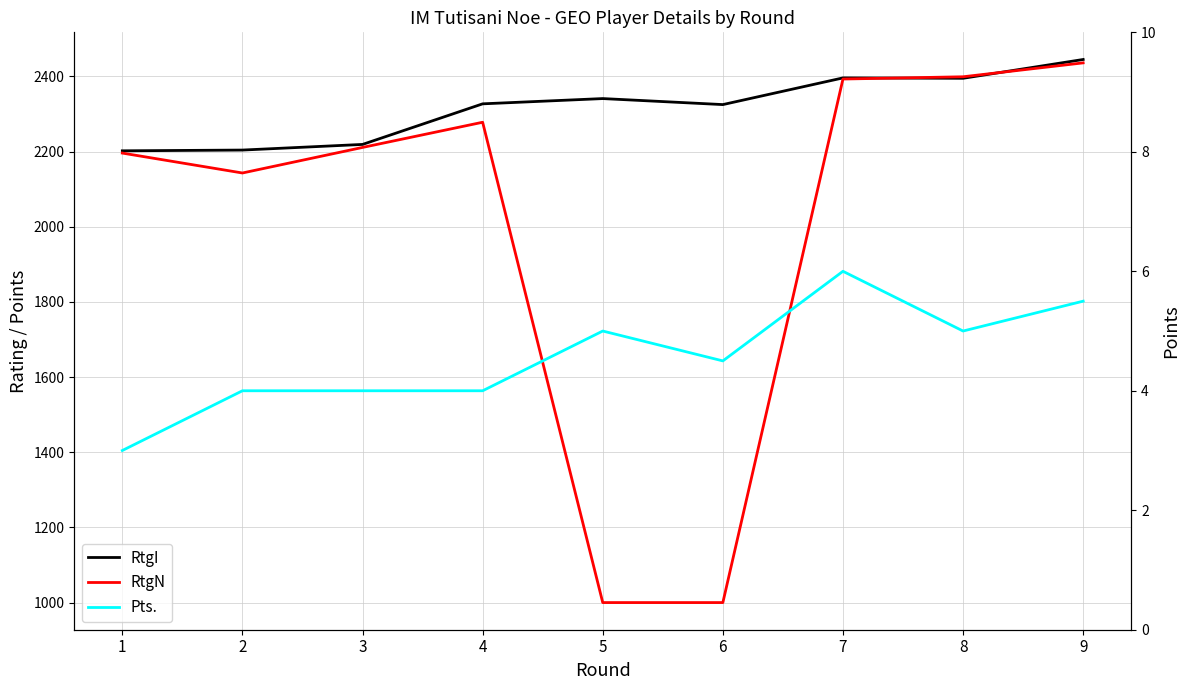

Which series has the largest range (max minus min)?

RtgN